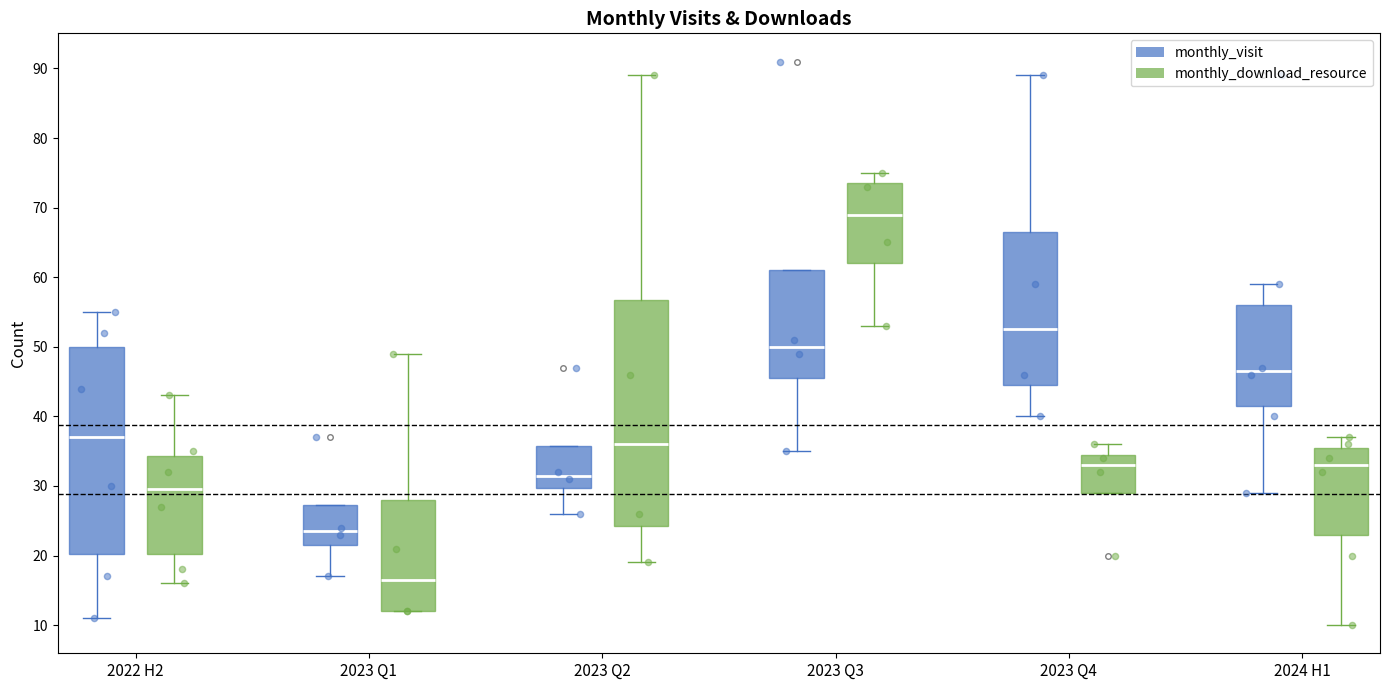

Which box is the tallest, from its lower edge to its upper edge?

2023 Q2 (monthly_download_resource)